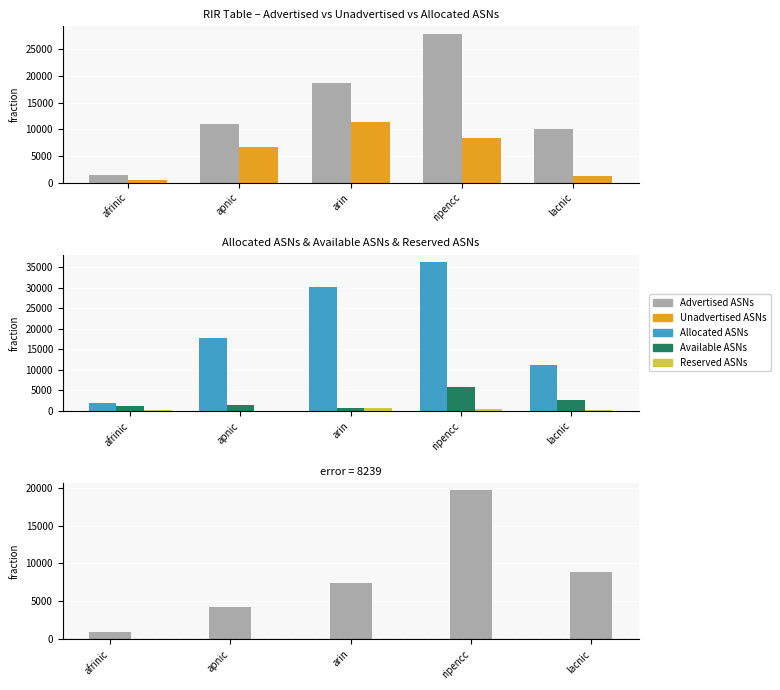

Which has a higher value, ripencc or apnic?

ripencc